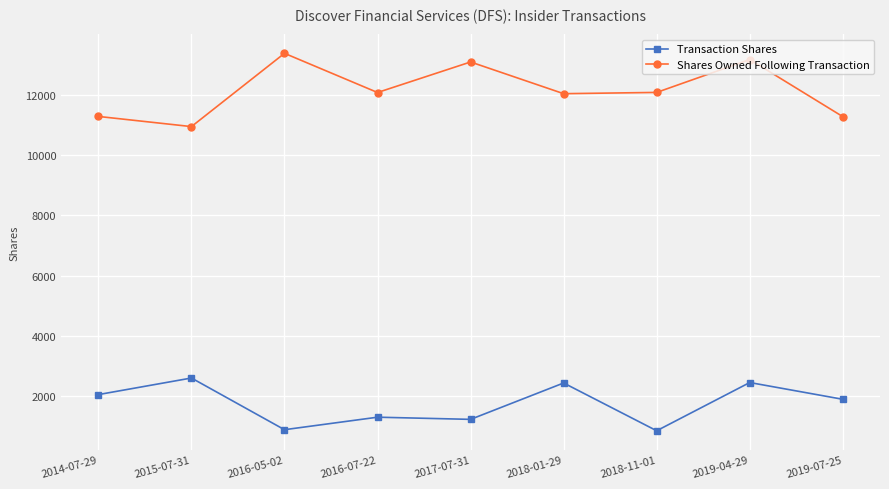

Is the value of Transaction Shares at 2019-07-25 greater than the value of Shares Owned Following Transaction at 2016-05-02?

No